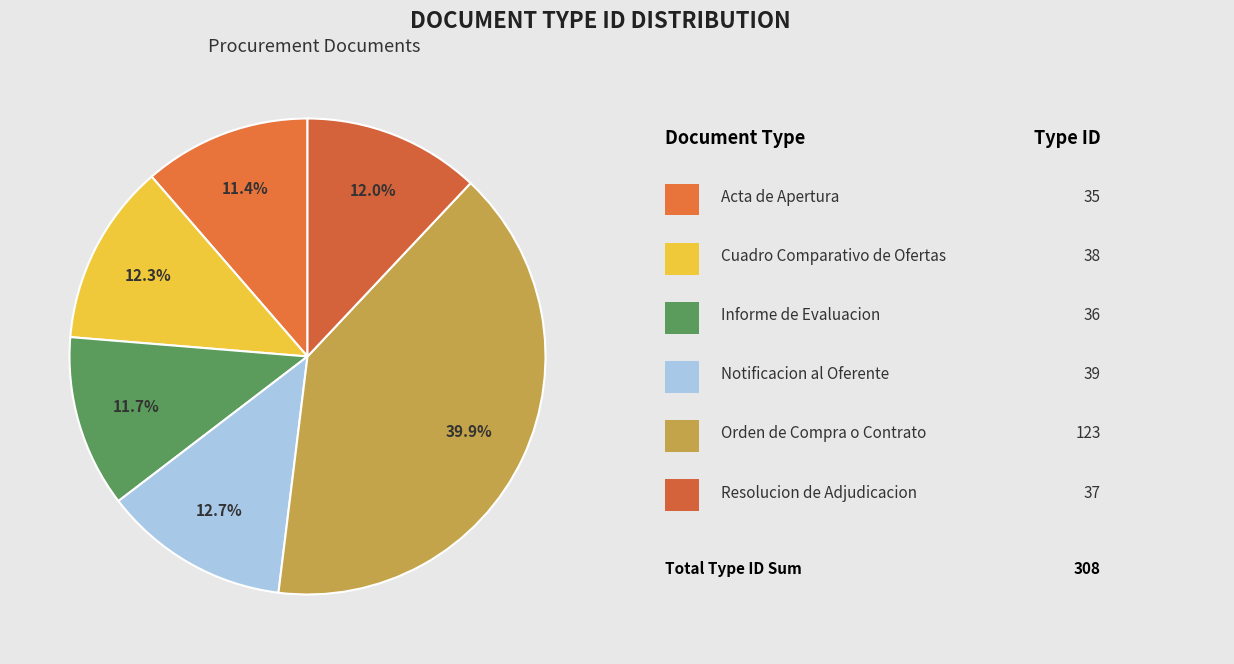

How many slices are in this pie chart?

6